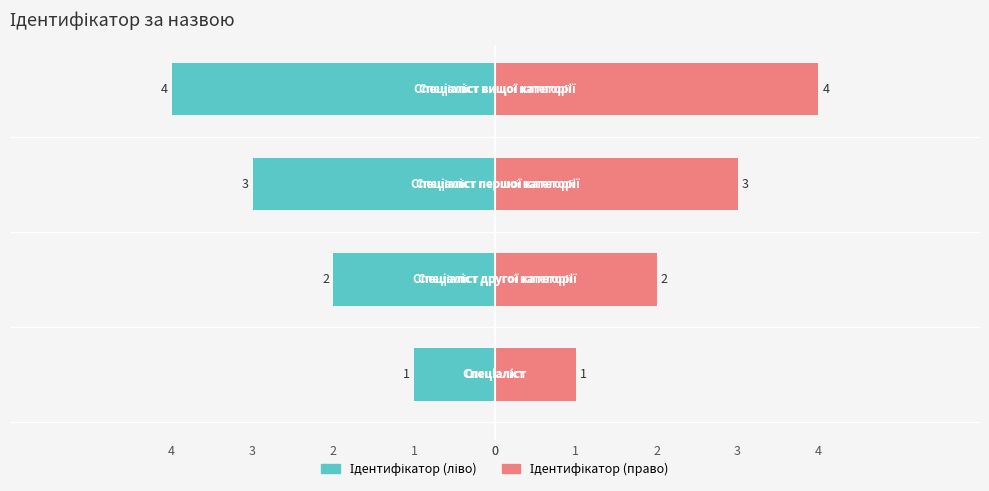

Approximately how many times larger is the value at Спеціаліст вищої категорії compared to Спеціаліст другої категорії?

2.0